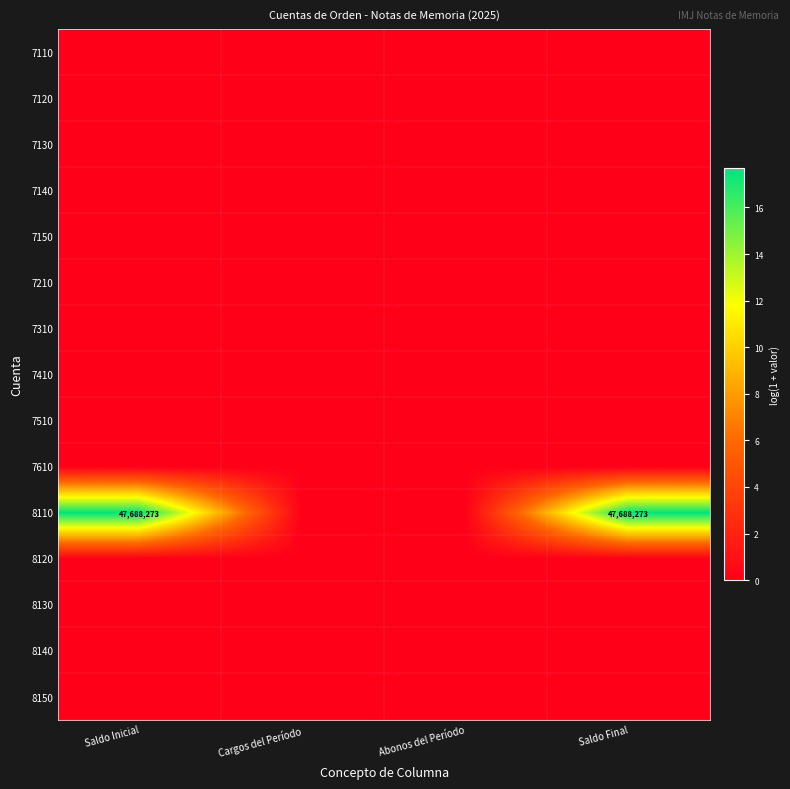

True or false: 8110 has a value of 47688273 at Saldo Final.

True